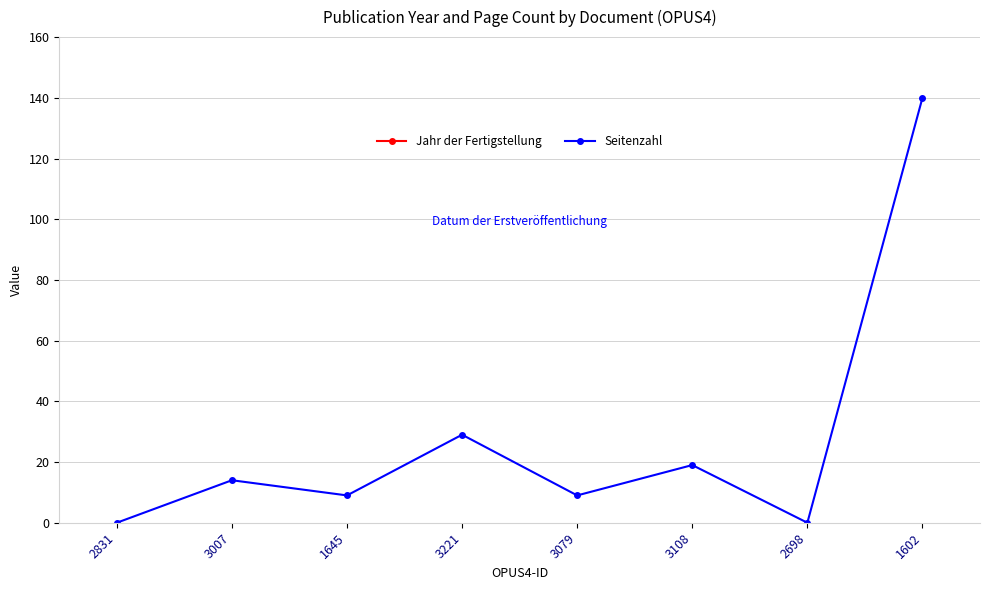

What is the difference between the second highest and second lowest values in the Jahr der Fertigstellung series?

5